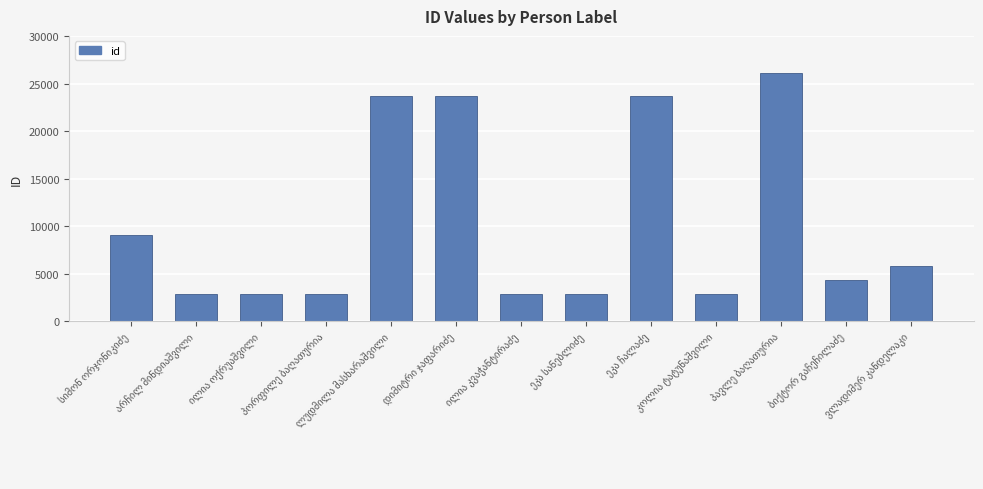

What is the average value?

10285